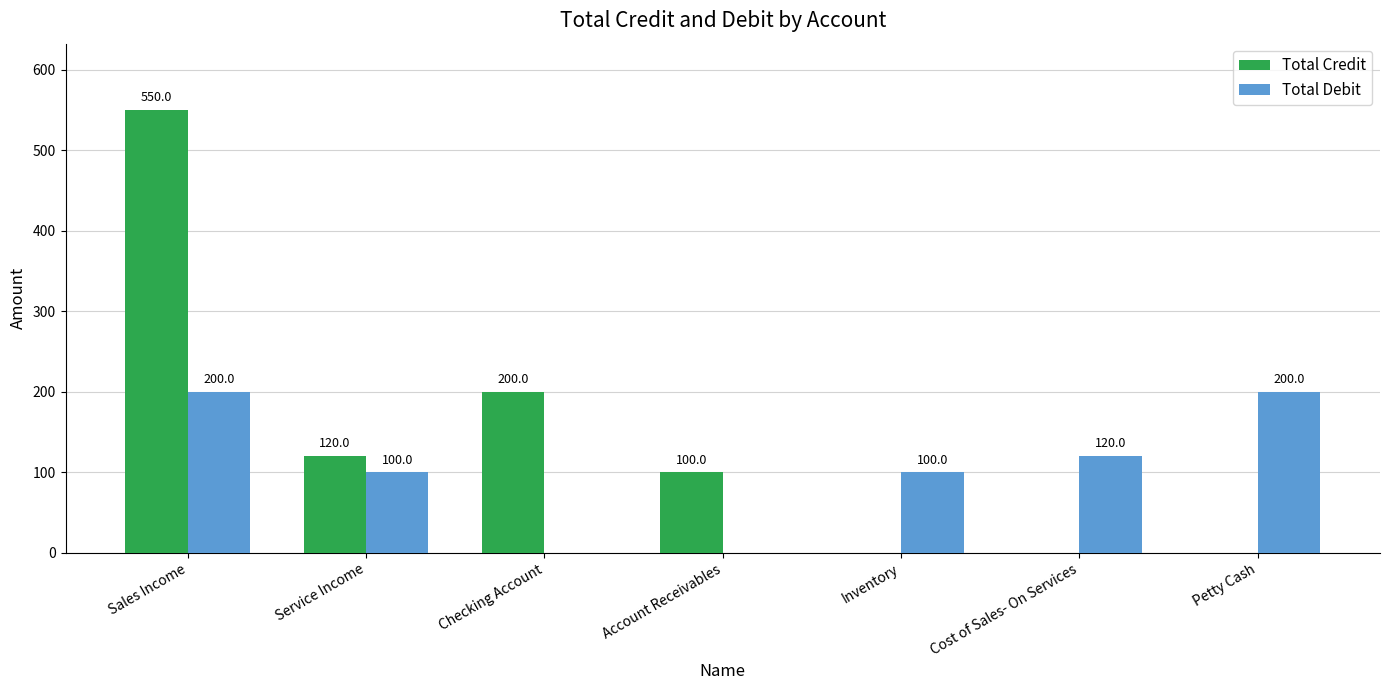

What are all the series names shown in the legend?

Total Credit, Total Debit